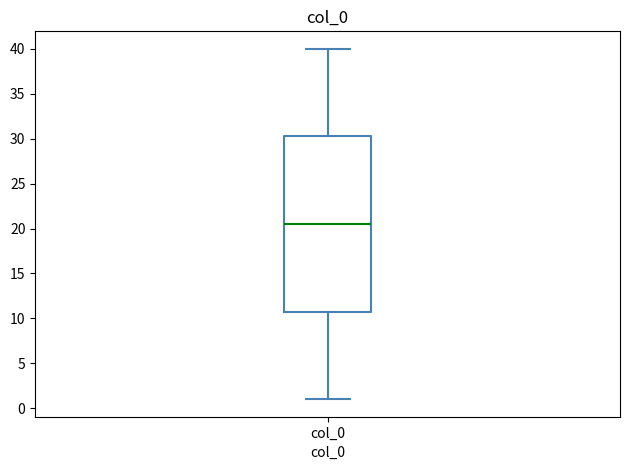

Transcribe this box plot: give where the median line is, the range the box spans, and where the two whiskers end, as read against the y-axis. The values are not printed on the chart, so give them approximately, as read against the axis.

median 20.5, box 11.0 to 30.5, whiskers 1.0 to 40.0